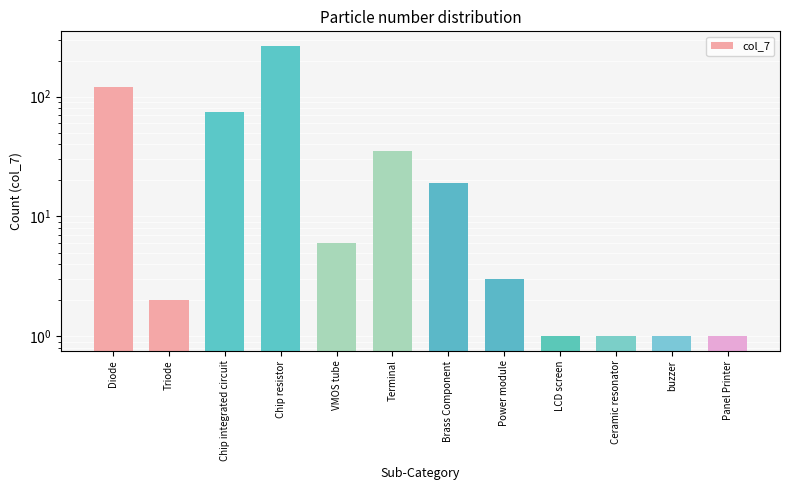

What is the value of the 7th bar from the left?

19